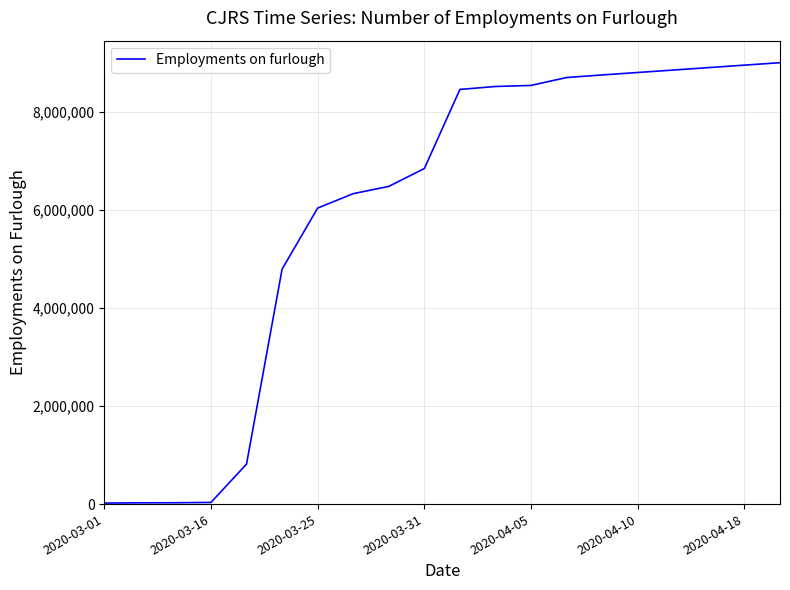

What is the difference between the maximum and minimum values?

8979100